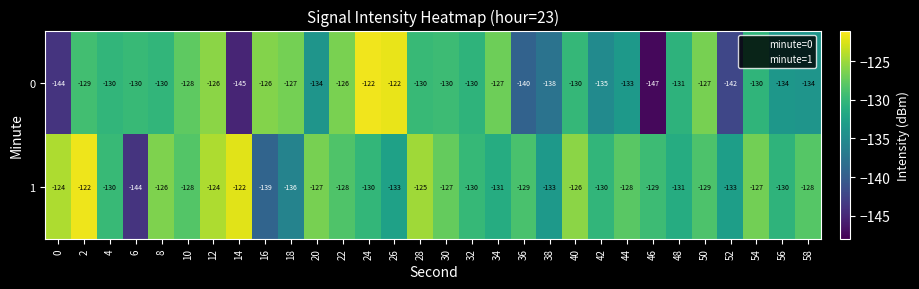

The value of 0 at 50 is -127. True or false?

True